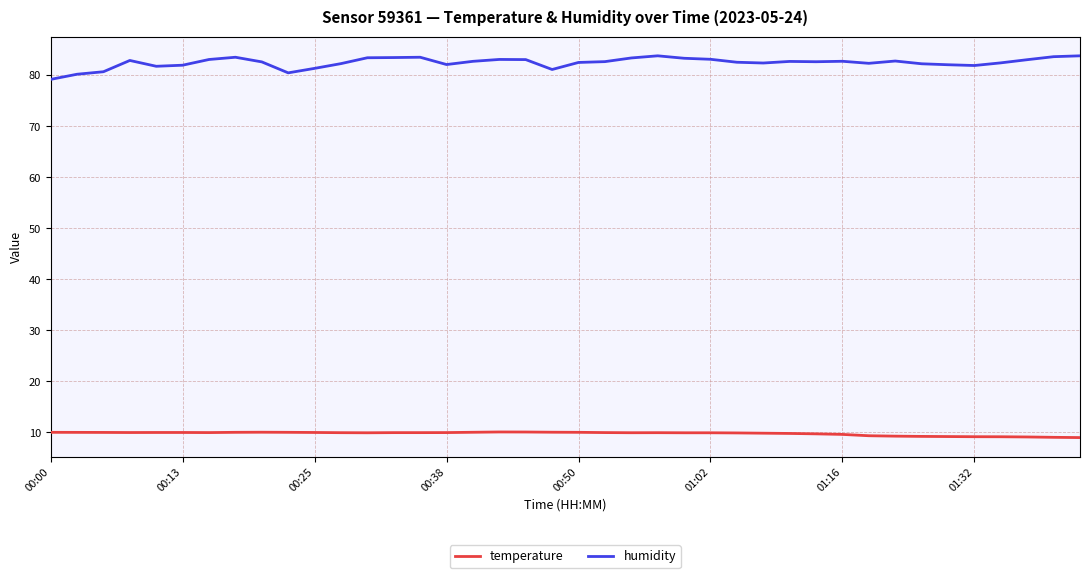

At how many categories does at least one series exceed 18?

40